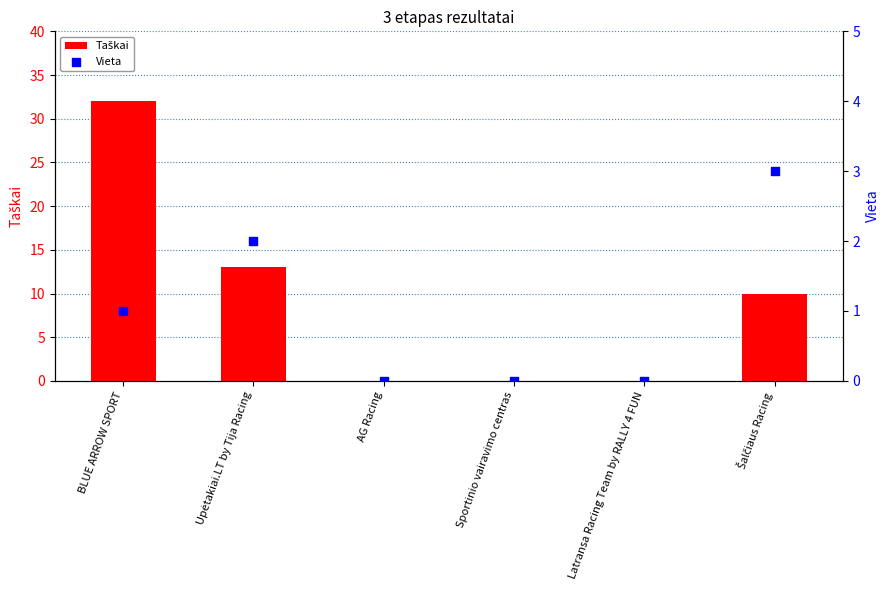

What are all the series names shown in the legend?

Taškai, Vieta